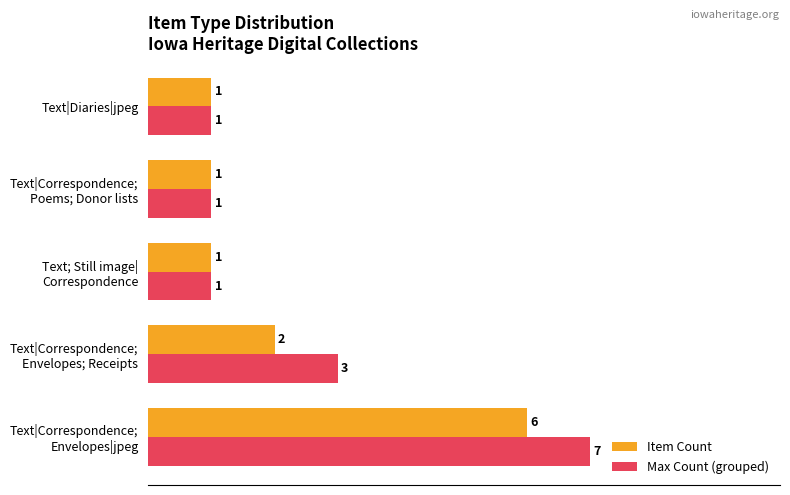

What is the highest value of the Max Count (grouped) series?

7